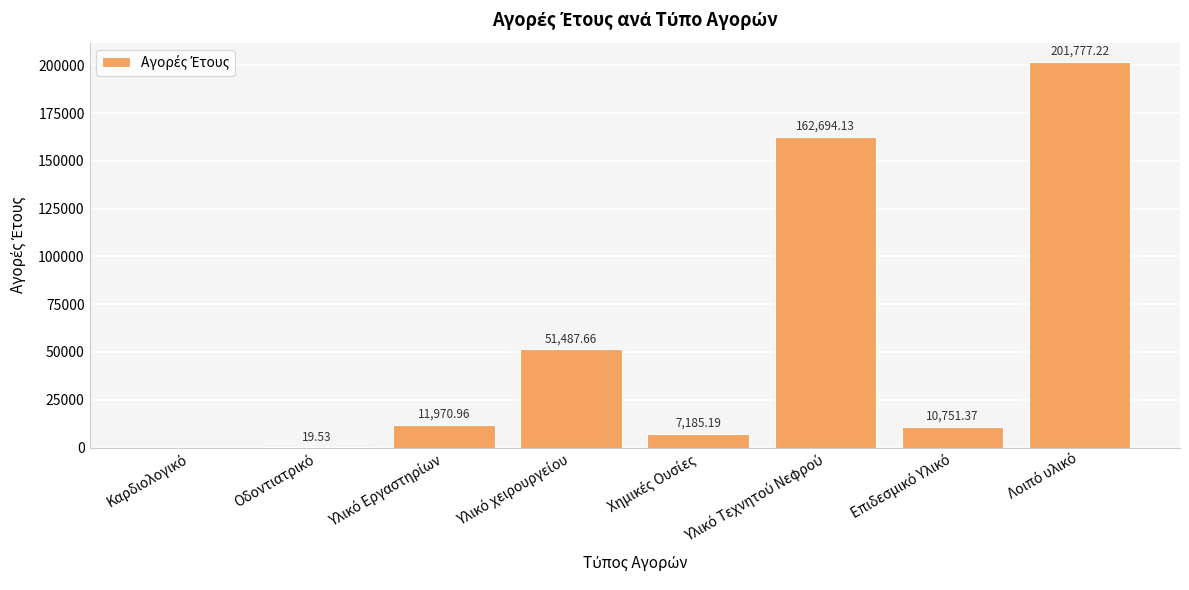

Between Υλικό Τεχνητού Νεφρού and Χημικές Ουσίες, which is larger?

Υλικό Τεχνητού Νεφρού